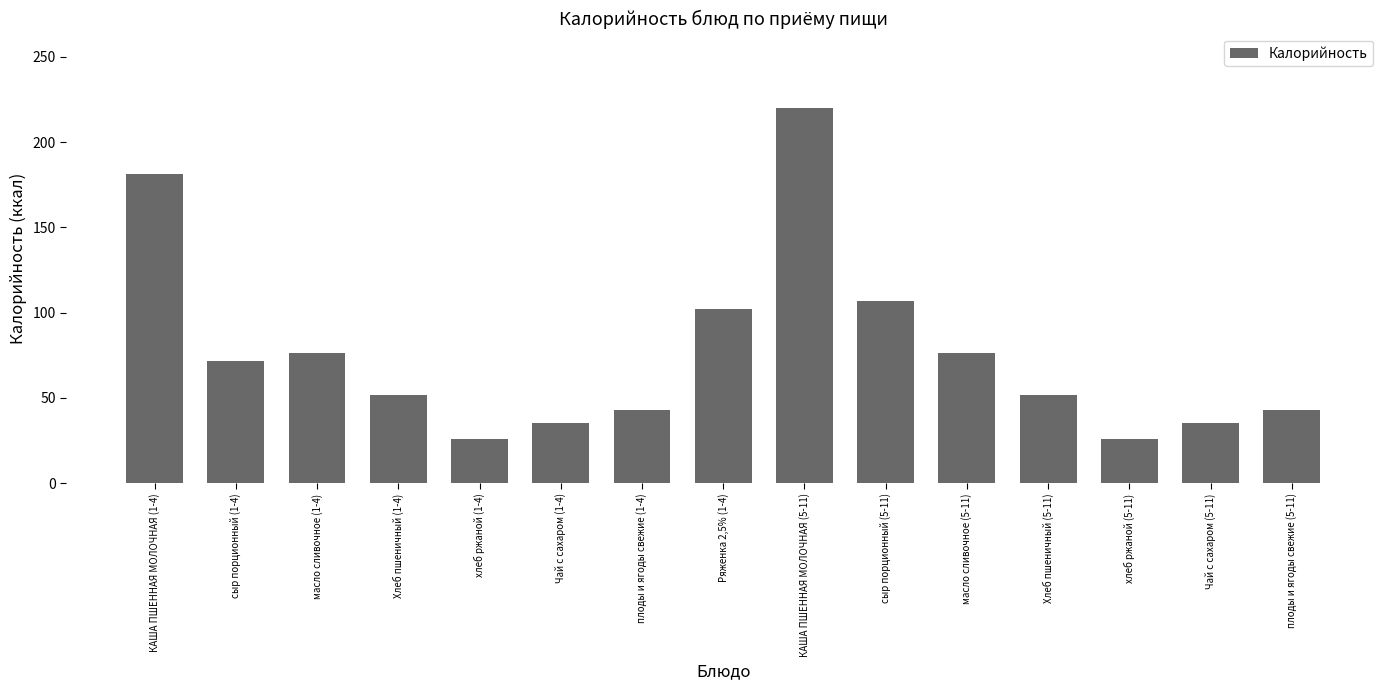

At which label is the value closest to 122?

сыр порционный (5-11)